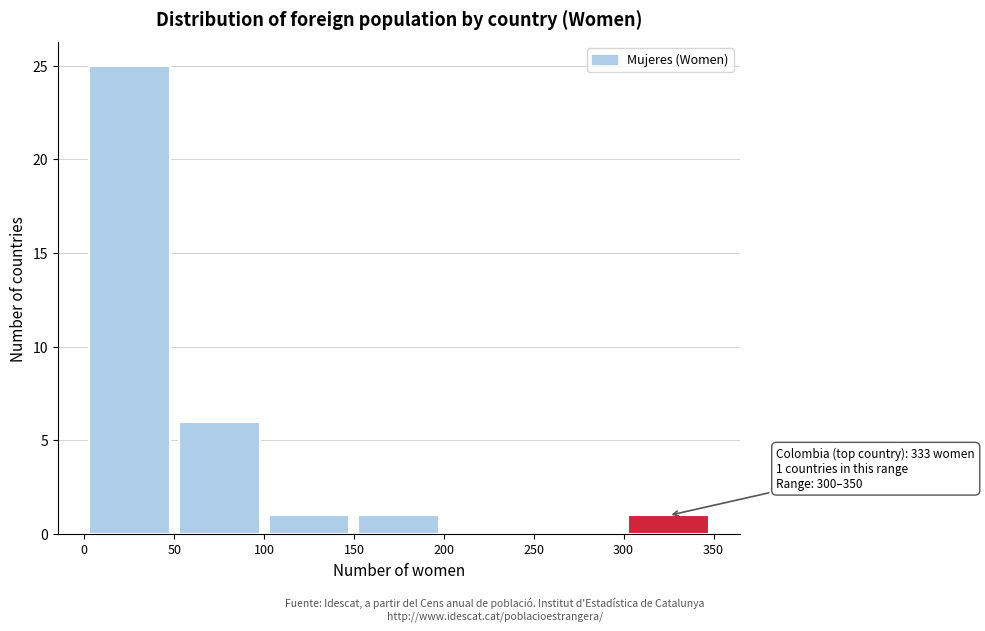

Which range on the x-axis has the tallest bar?

0 to 50